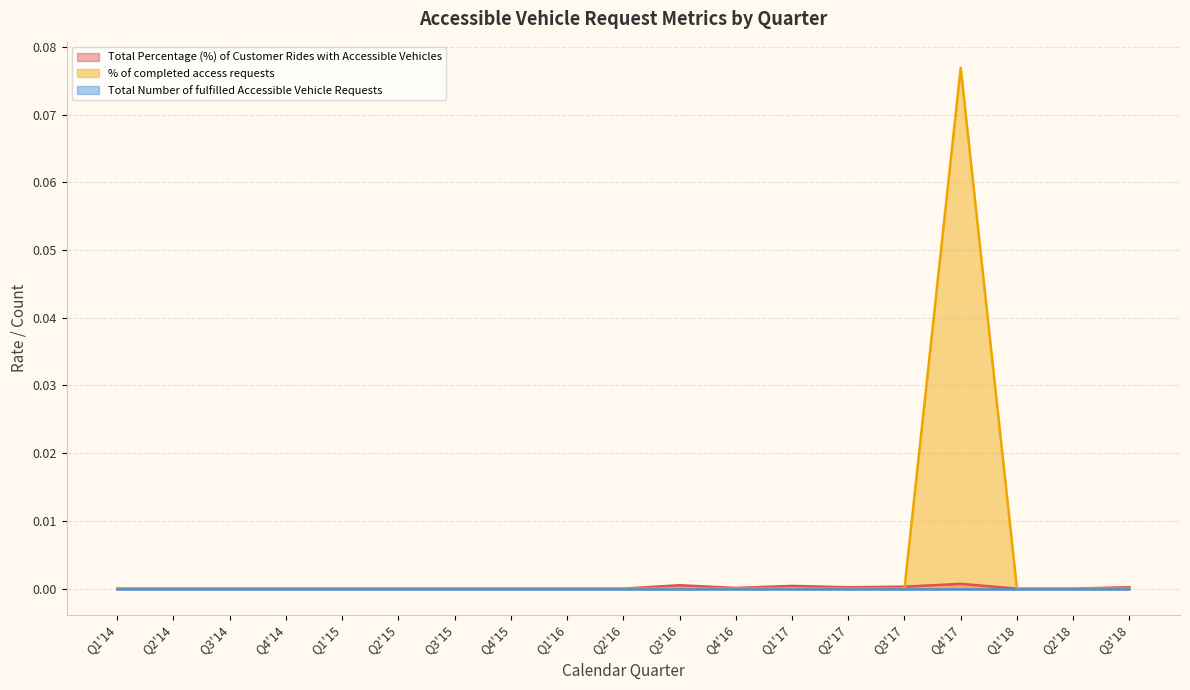

How many interior local valleys does the Total Percentage (%) of Customer Rides with Accessible Vehicles series have?

2